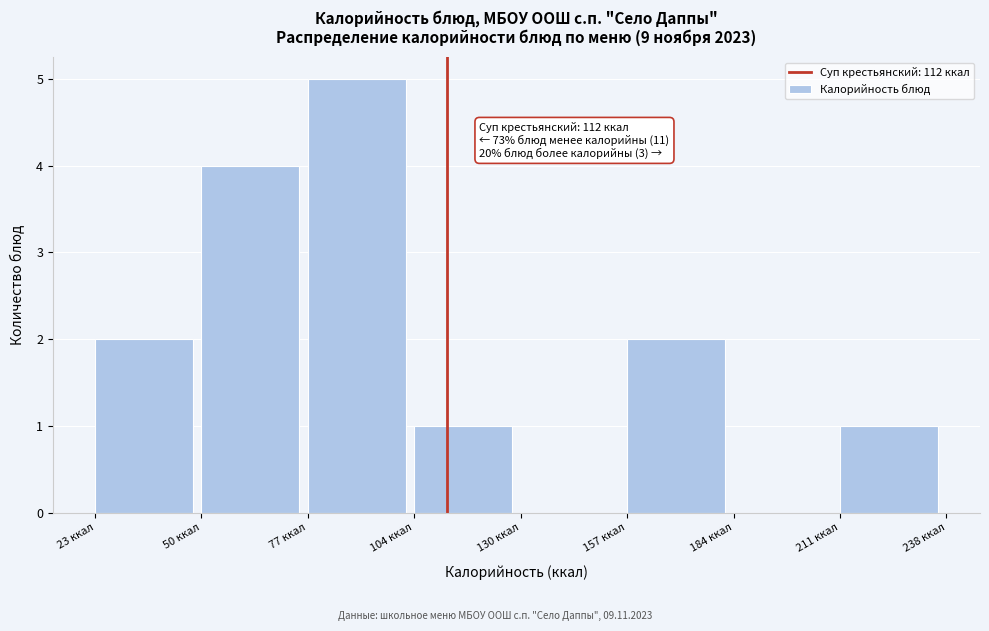

Which range on the x-axis has the tallest bar?

75 to 105